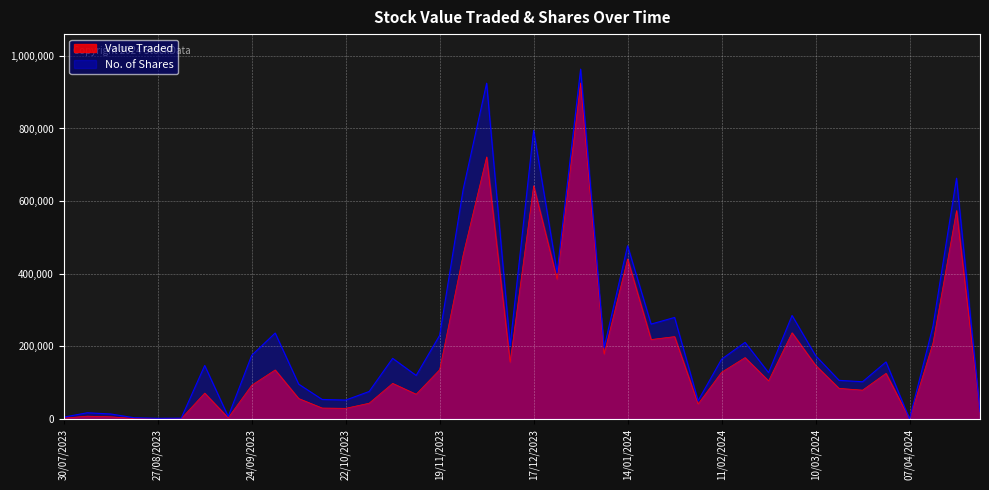

In Value Traded, how many points are higher than both neighbors (excluding endpoints)?

13